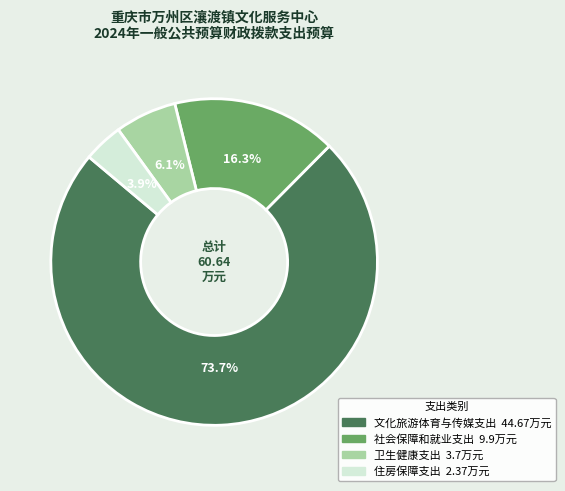

To the nearest percent, what percentage of the pie is 卫生健康支出?

6%